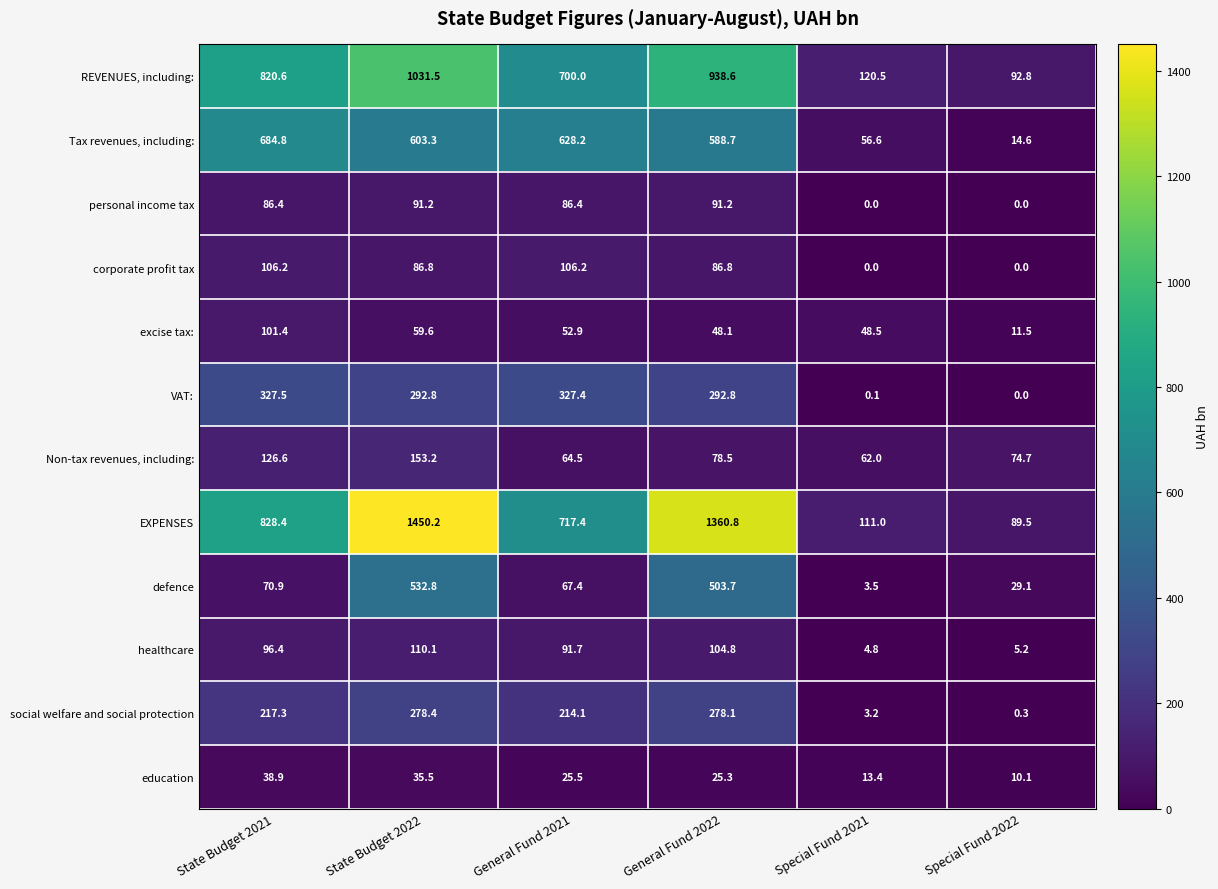

Where is Non-tax revenues, including: nearest to the value 107?

State Budget 2021